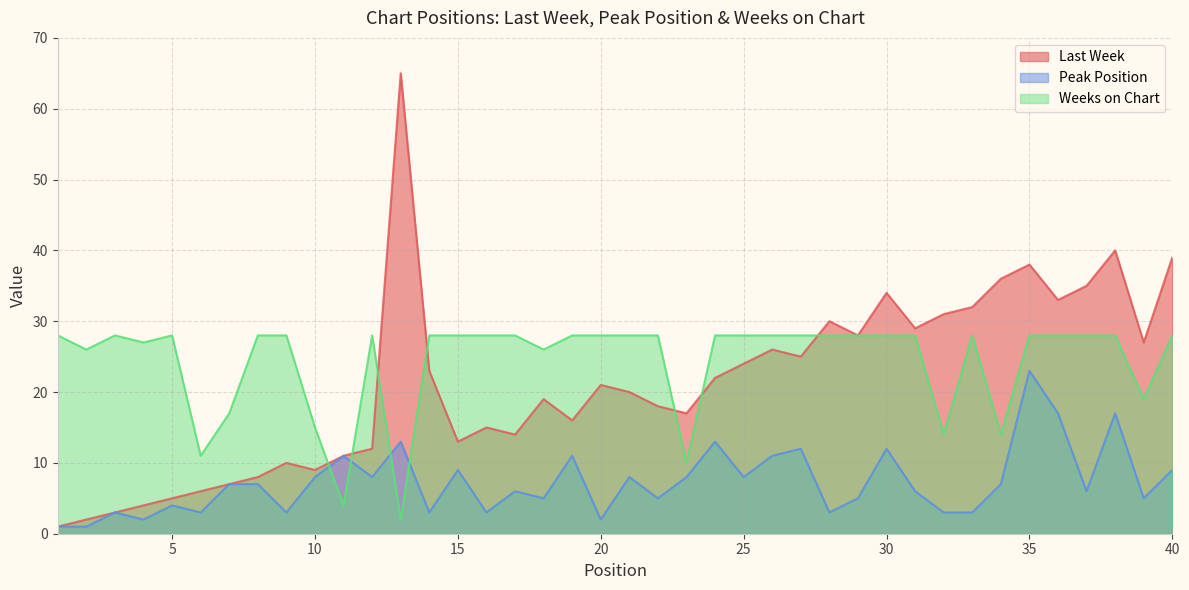

Where is the first local minimum for Peak Position?

4